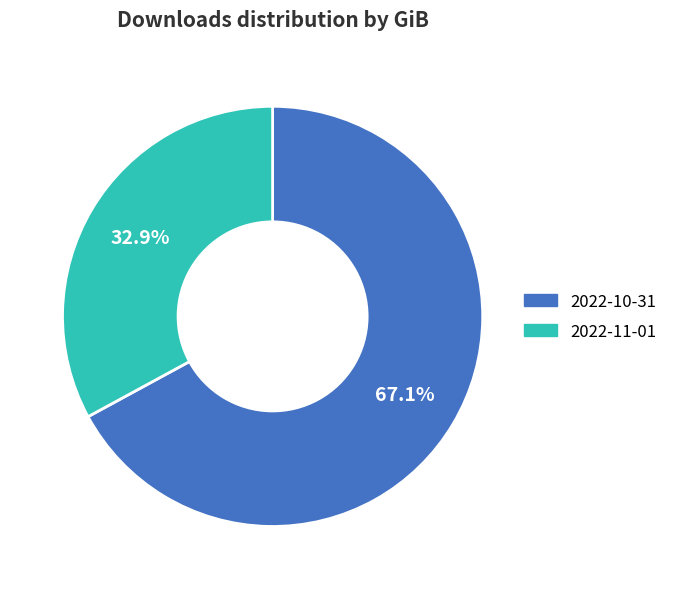

What percentage is the 2022-11-01 slice, to the nearest percent?

33%